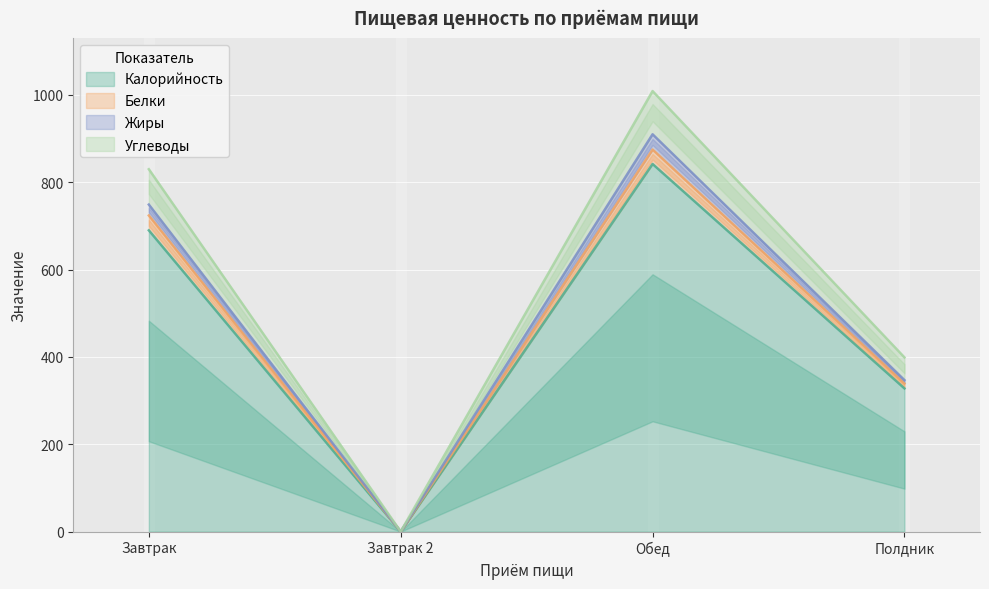

How many values in Жиры are above zero?

3